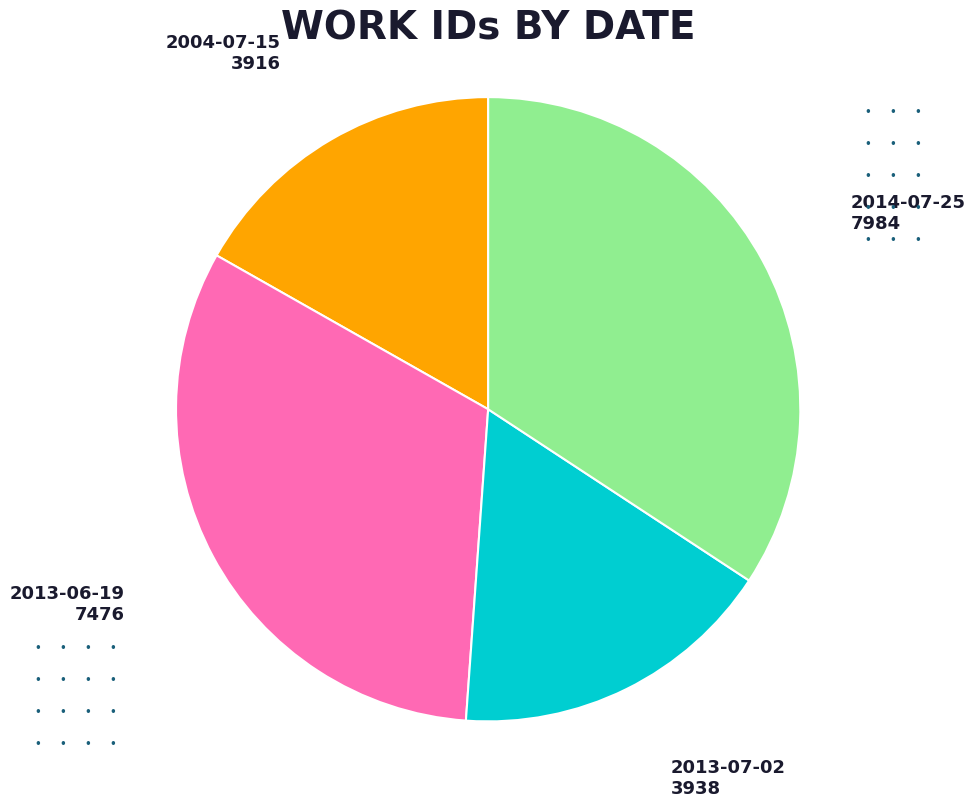

Does any single category account for the majority?

No